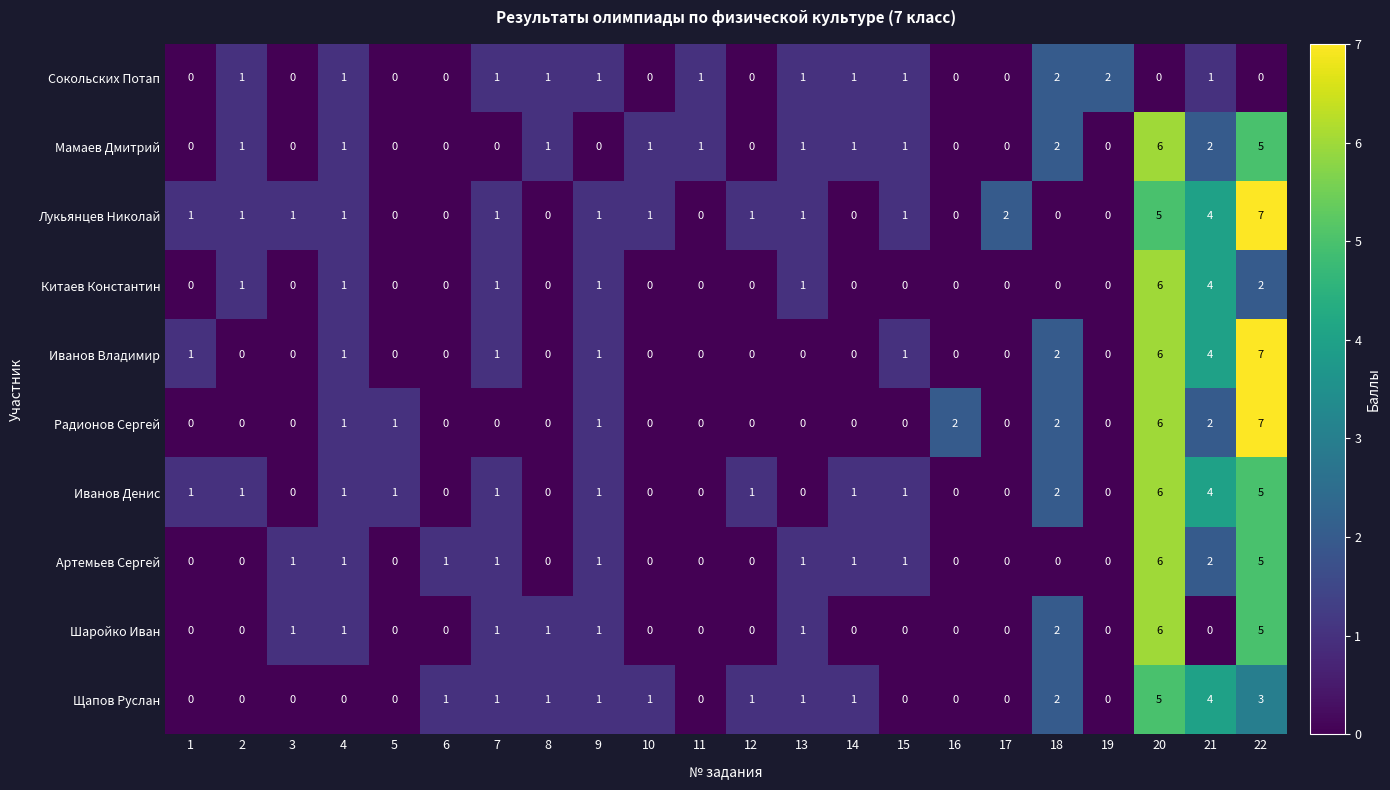

What is the difference between the highest and lowest values at 6?

1